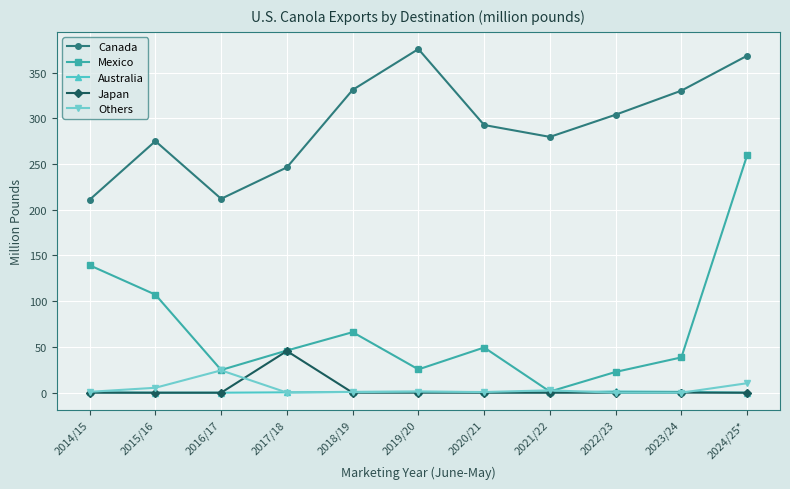

Is this an area chart (filled region under the line)?

No